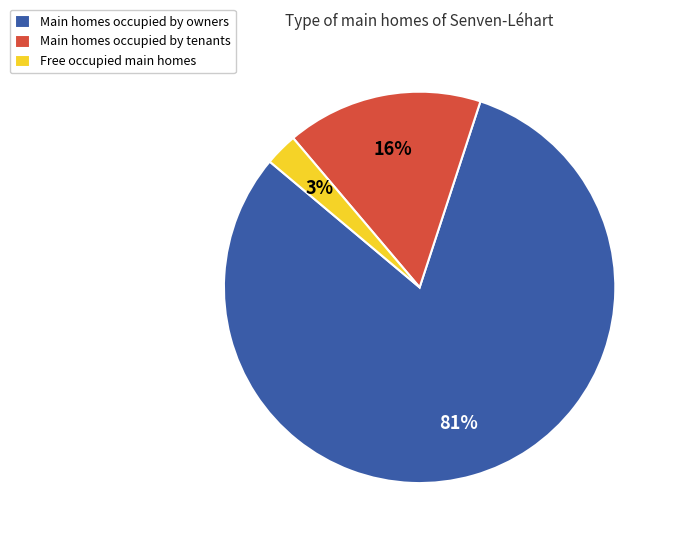

True or false: Free occupied main homes accounts for 3% of the total.

True